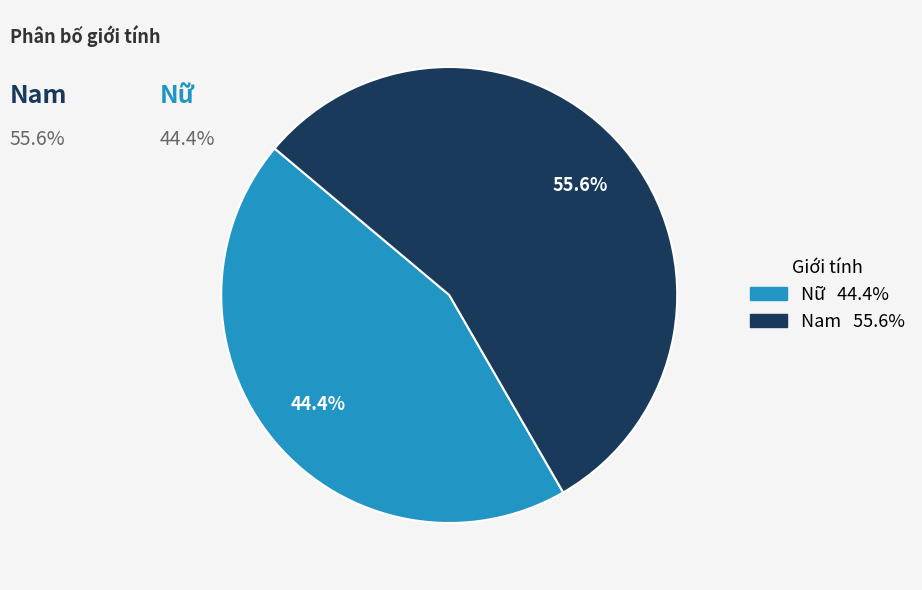

Which slice is the largest?

Nam